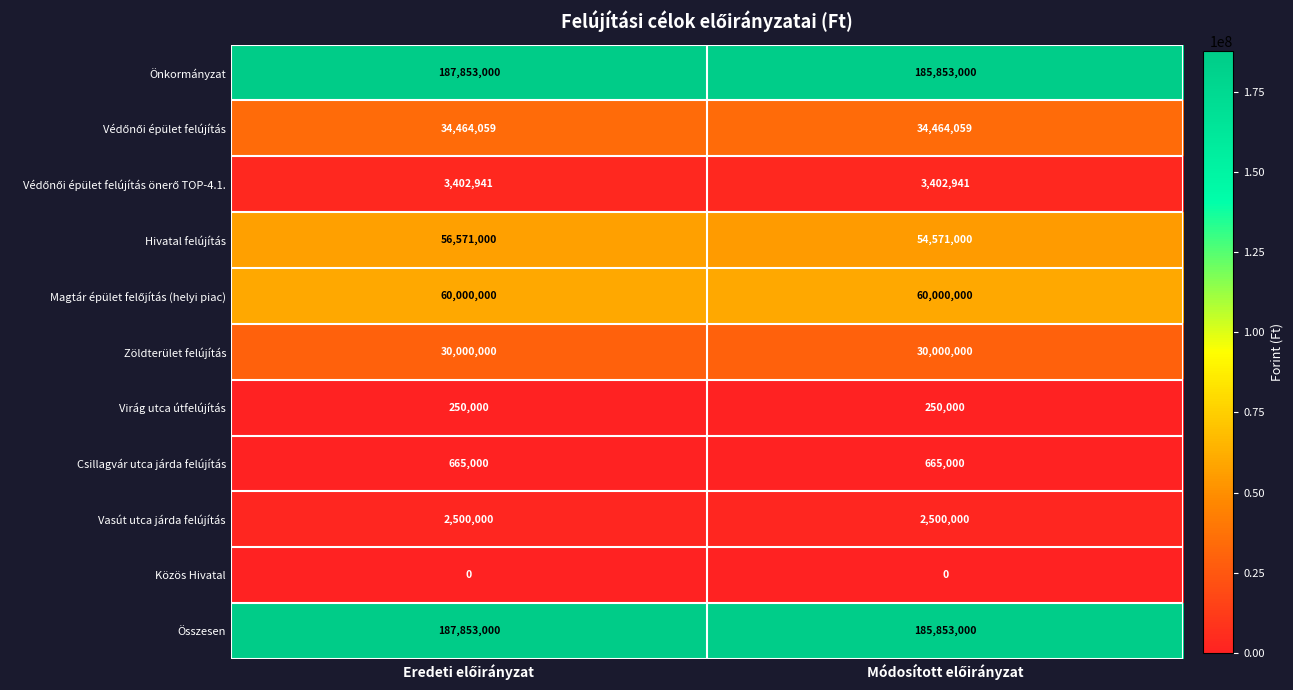

What is the sum of all Önkormányzat values?

373706000